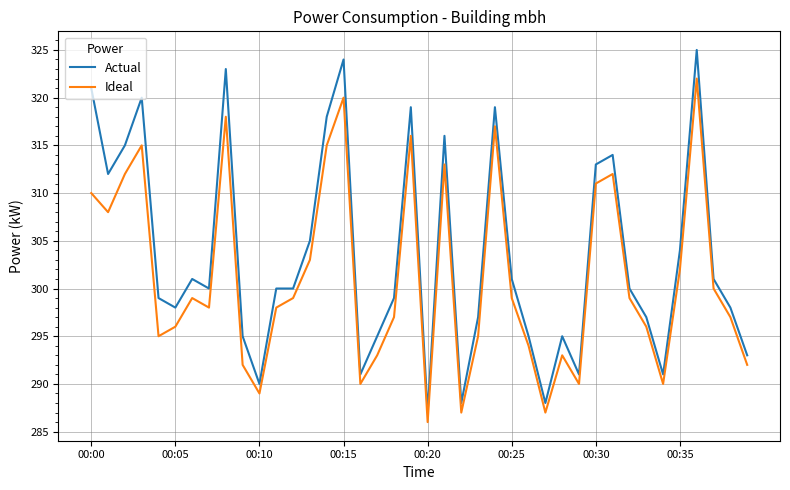

Which series has the largest range (max minus min)?

Actual